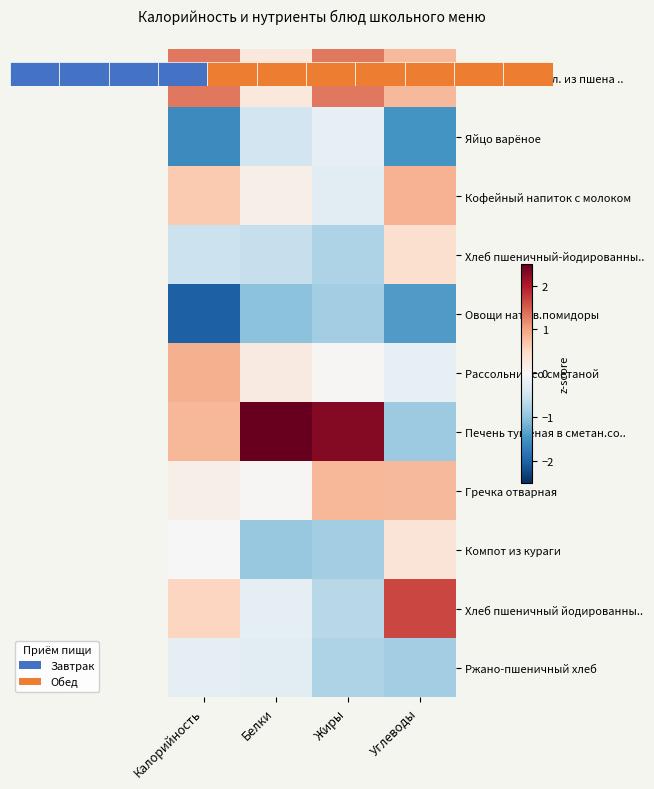

Which category has the lowest value across all series?

Калорийность